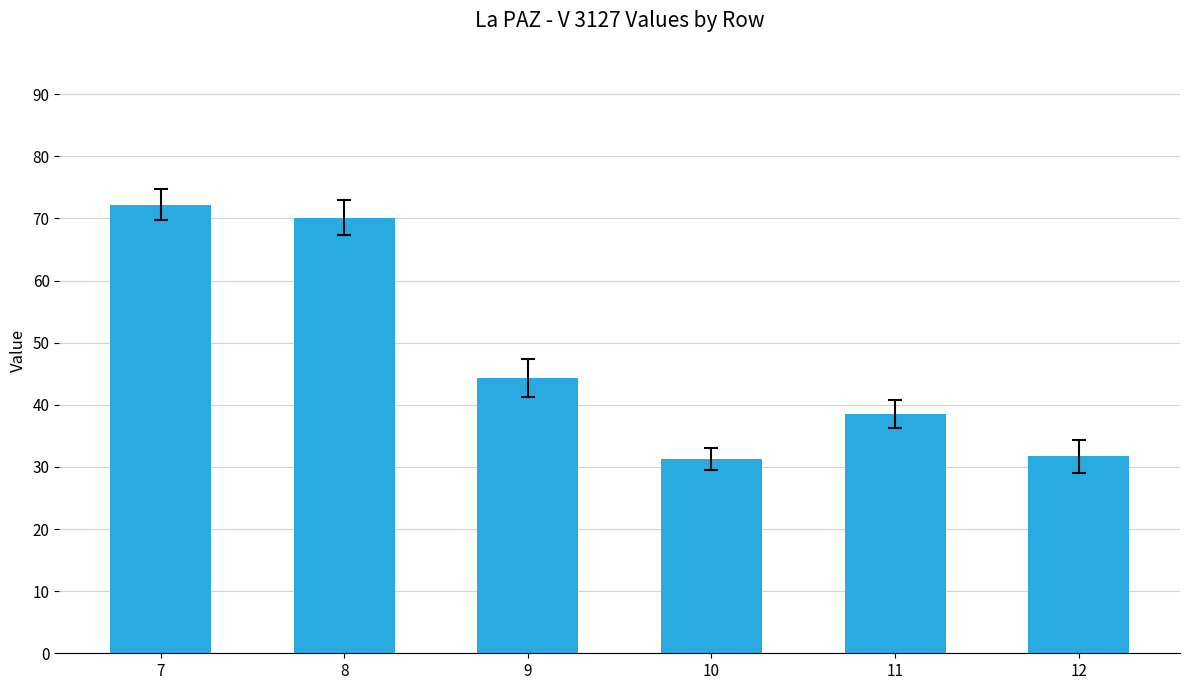

At which category does the chart reach its peak across all series?

7